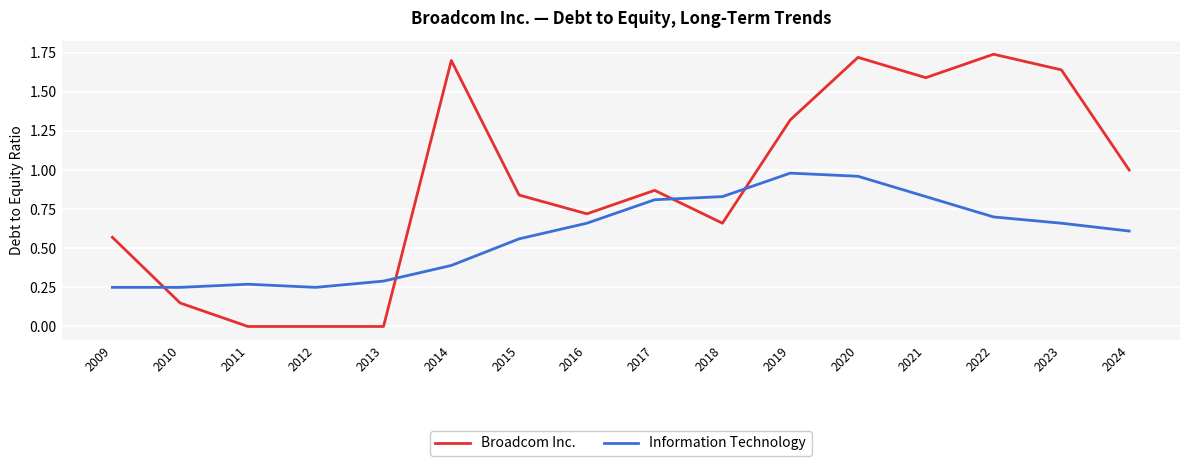

List the series in order of their peak value, lowest first.

Information Technology, Broadcom Inc.